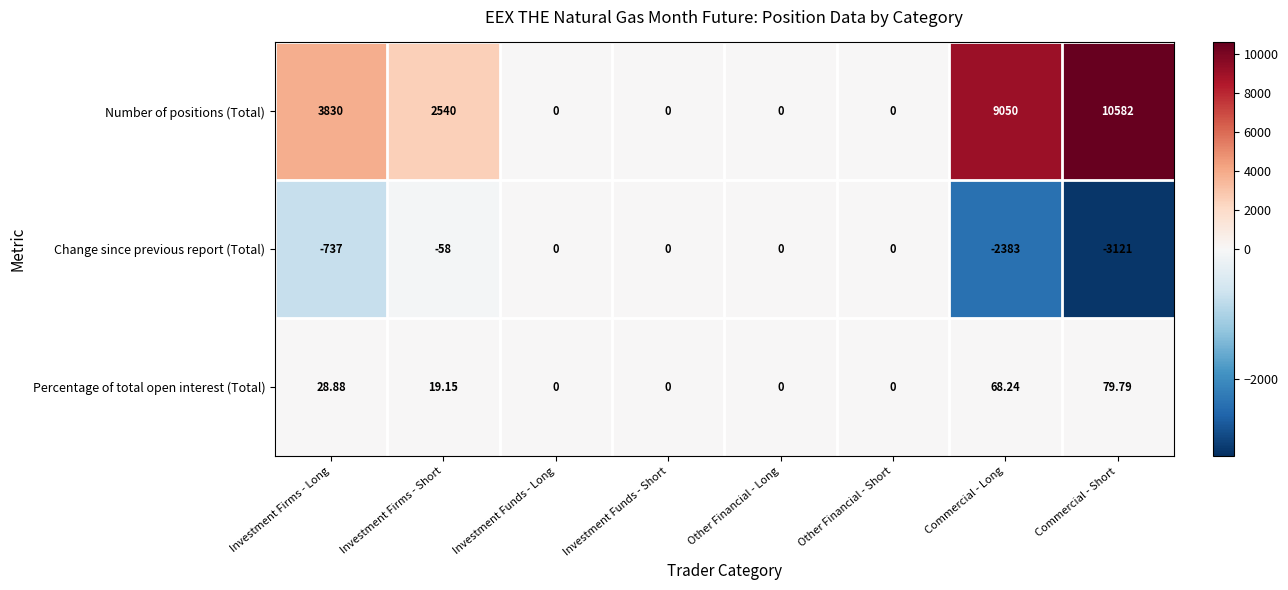

At which label is Percentage of total open interest (Total) closest to 39?

Investment Firms - Long